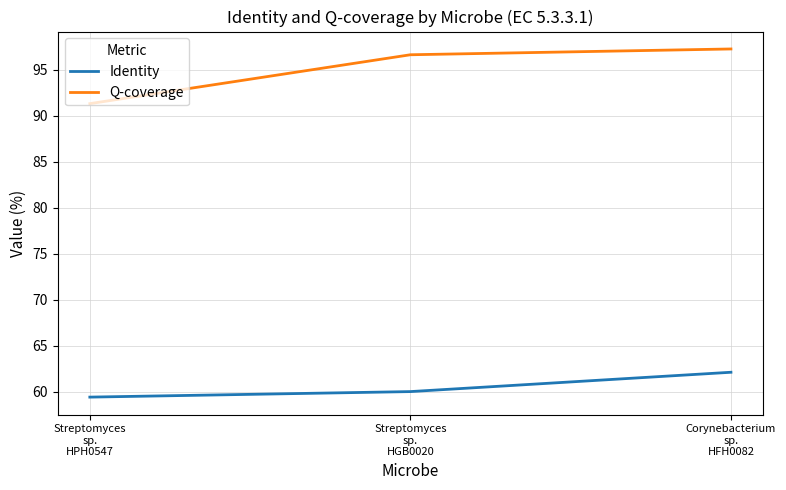

What is the difference between the second highest and minimum values in the Q-coverage series?

5.3